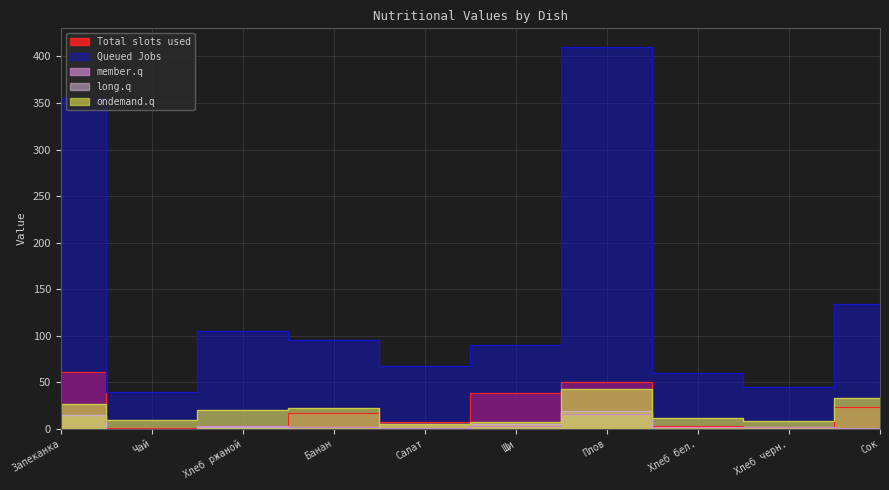

Between Банан and Щи, which series saw the biggest shift?

Total slots used